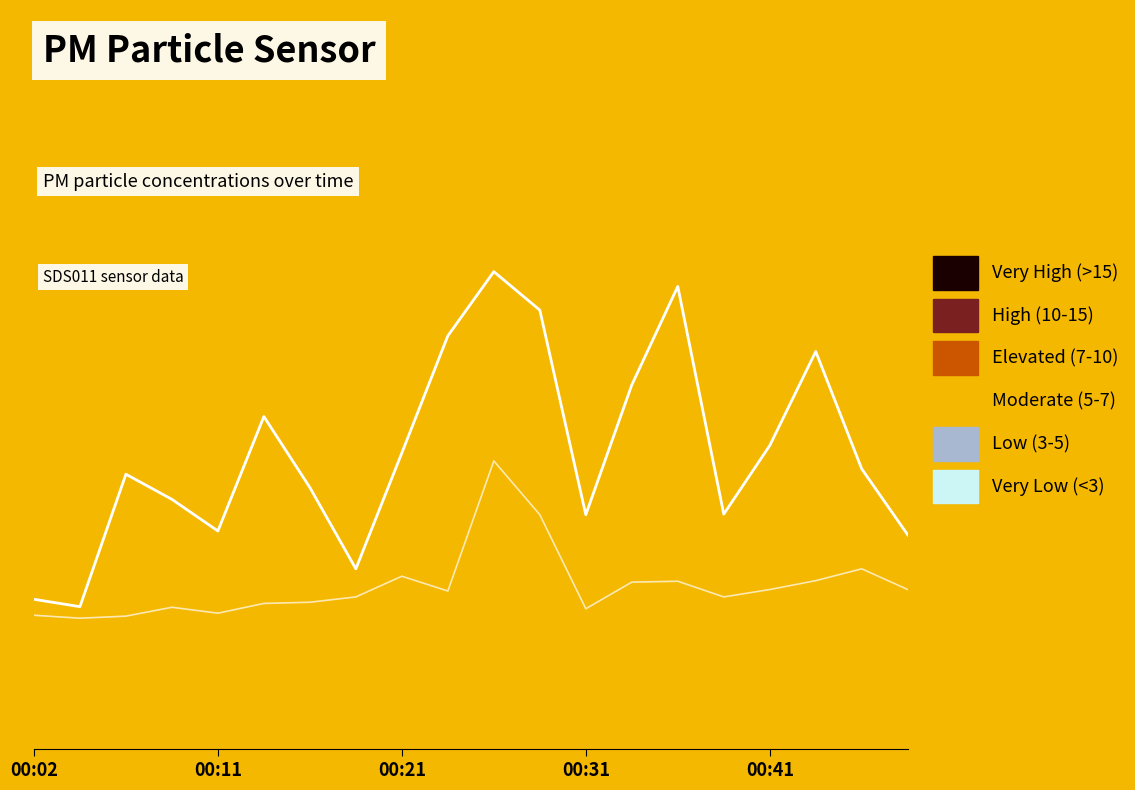

What is the average value of the SDS_P1 line series?

10.0